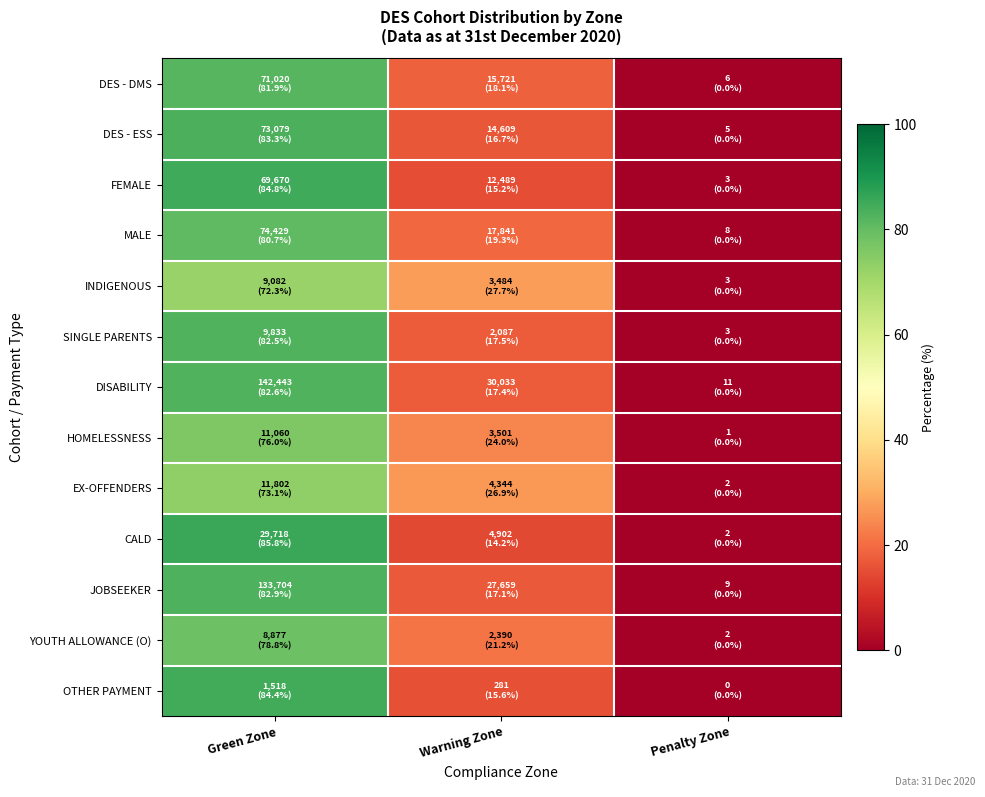

Rank the series by their maximum value, from lowest to highest.

INDIGENOUS, EX-OFFENDERS, HOMELESSNESS, YOUTH ALLOWANCE (O), MALE, DES - DMS, SINGLE PARENTS, DISABILITY, JOBSEEKER, DES - ESS, OTHER PAYMENT, FEMALE, CALD